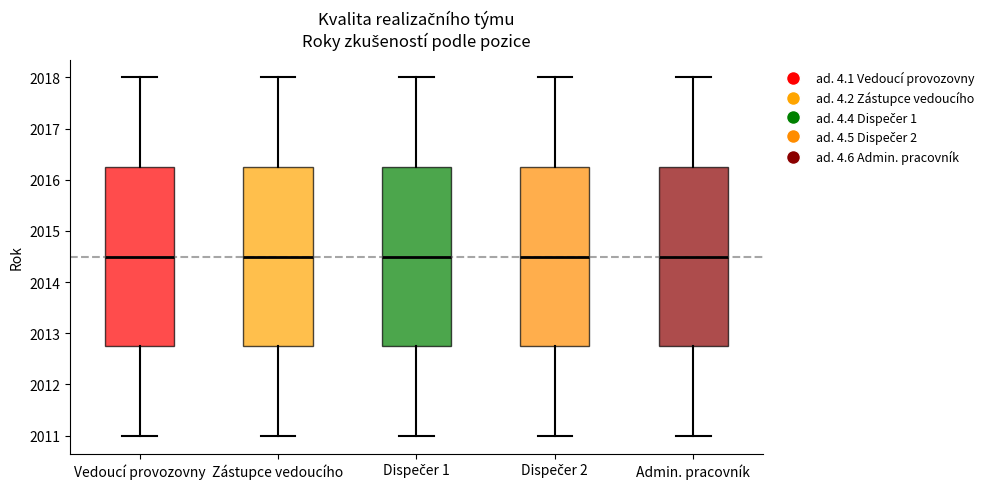

Reading left to right, transcribe this box plot: for each box, give where its median line is, the range the box spans, and where its two whiskers end, as read against the y-axis. The values are not printed on the chart, so give them approximately, as read against the axis.

Vedoucí provozovny: median 2014.5, box 2012.8 to 2016.3, whiskers 2011.0 to 2018.0
Zástupce vedoucího: median 2014.5, box 2012.8 to 2016.3, whiskers 2011.0 to 2018.0
Dispečer 1: median 2014.5, box 2012.8 to 2016.3, whiskers 2011.0 to 2018.0
Dispečer 2: median 2014.5, box 2012.8 to 2016.3, whiskers 2011.0 to 2018.0
Admin. pracovník: median 2014.5, box 2012.8 to 2016.3, whiskers 2011.0 to 2018.0